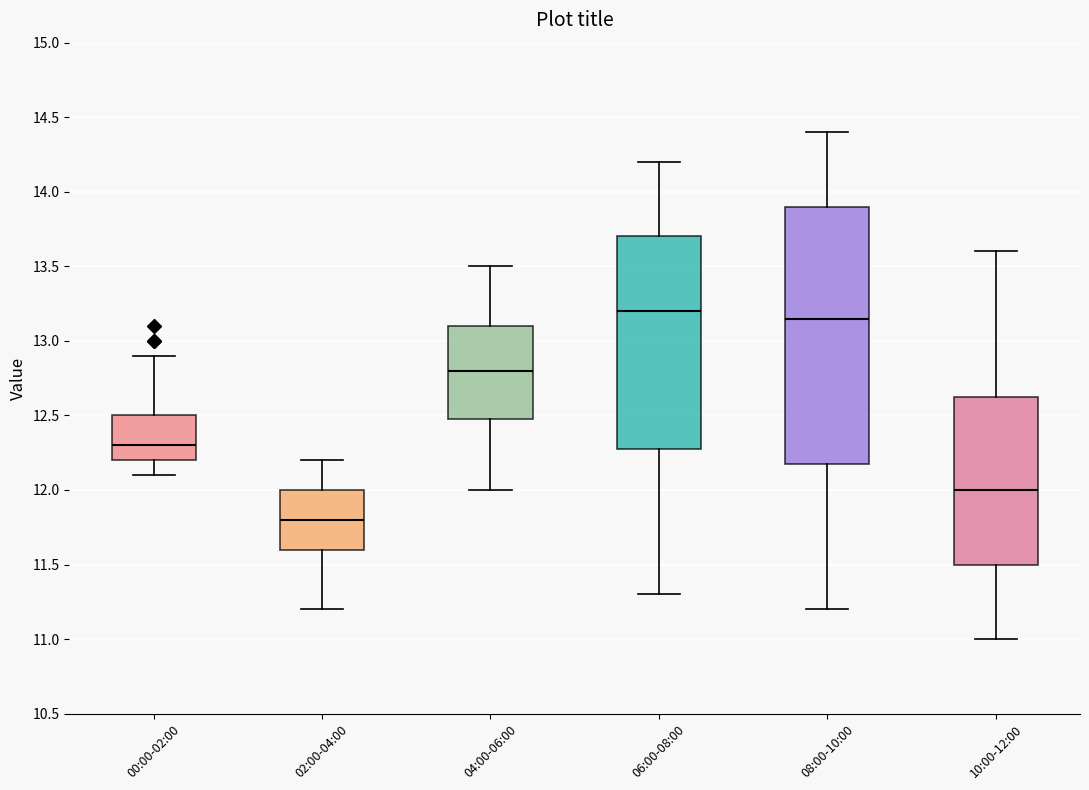

Reading left to right, read every box against the y-axis: the position of its median line, the range the box covers, and the ends of its whiskers. The values are not printed on the chart, so give them approximately, as read against the axis.

00:00-02:00: median 12.30, box 12.20 to 12.50, whiskers 12.10 to 12.90
02:00-04:00: median 11.80, box 11.60 to 12.00, whiskers 11.20 to 12.20
04:00-06:00: median 12.80, box 12.50 to 13.10, whiskers 12.00 to 13.50
06:00-08:00: median 13.20, box 12.30 to 13.70, whiskers 11.30 to 14.20
08:00-10:00: median 13.15, box 12.20 to 13.90, whiskers 11.20 to 14.40
10:00-12:00: median 12.00, box 11.50 to 12.65, whiskers 11.00 to 13.60